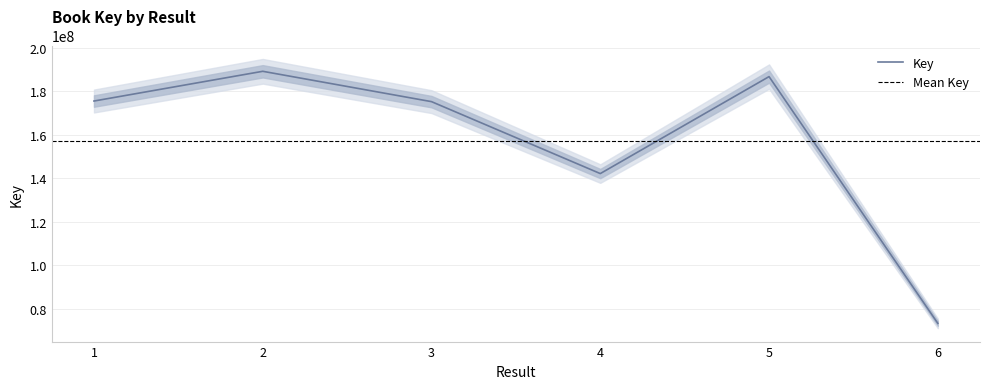

The chart shows a value of 105061428 at 2. True or false?

False